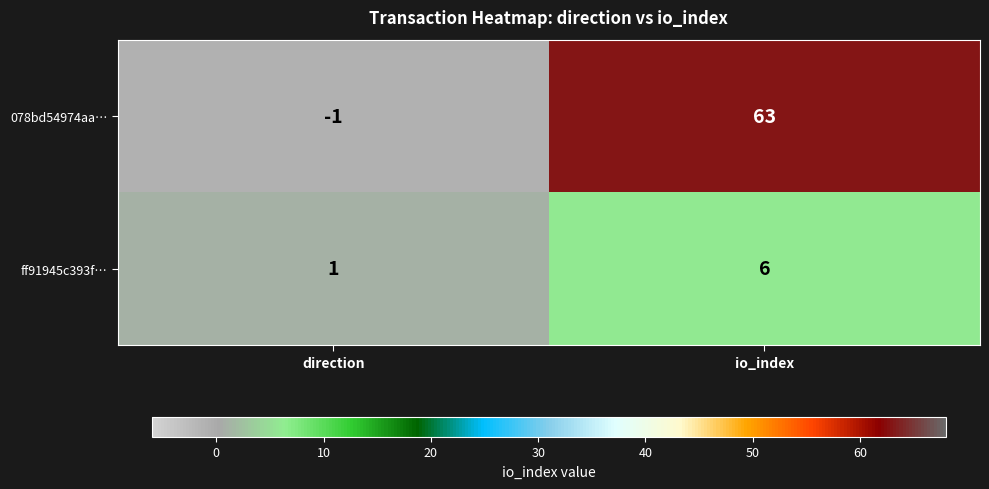

How many distinct data groups are displayed?

2